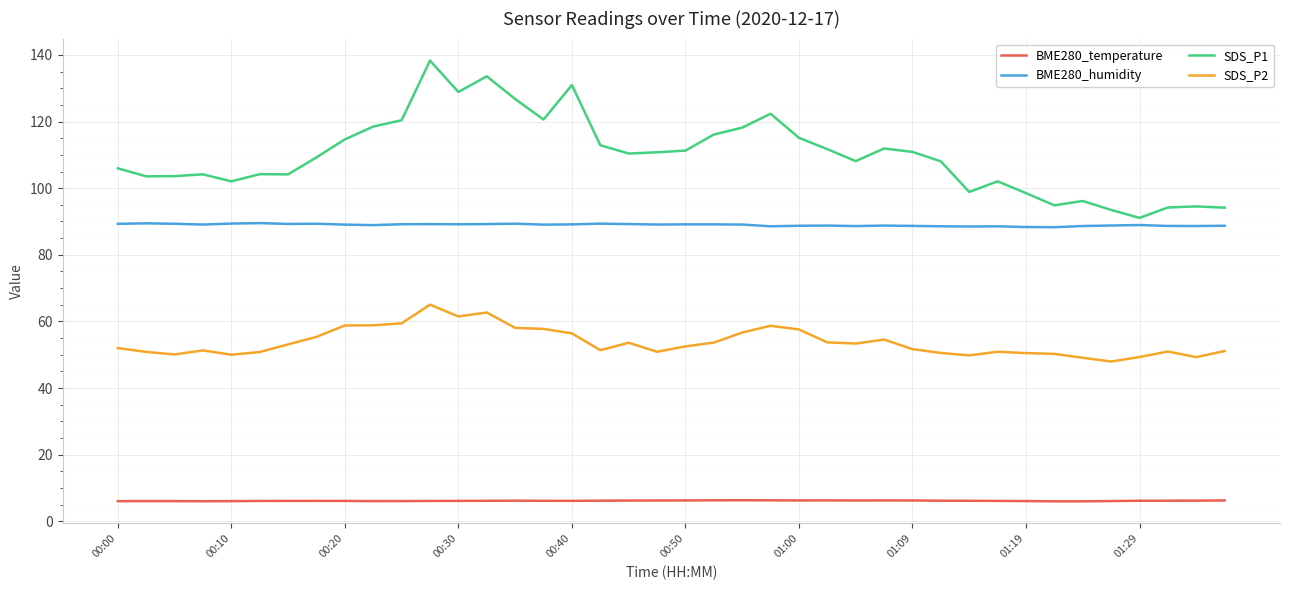

Which series has the widest spread of values?

SDS_P1